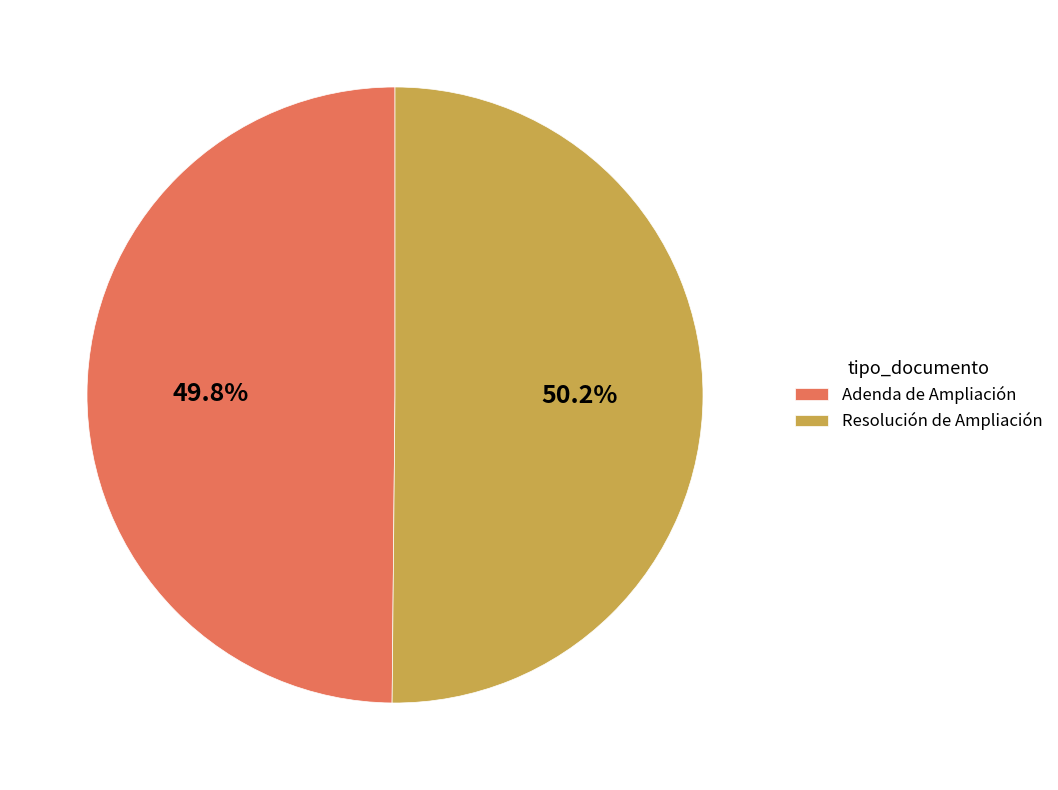

How many slices are in this pie chart?

2